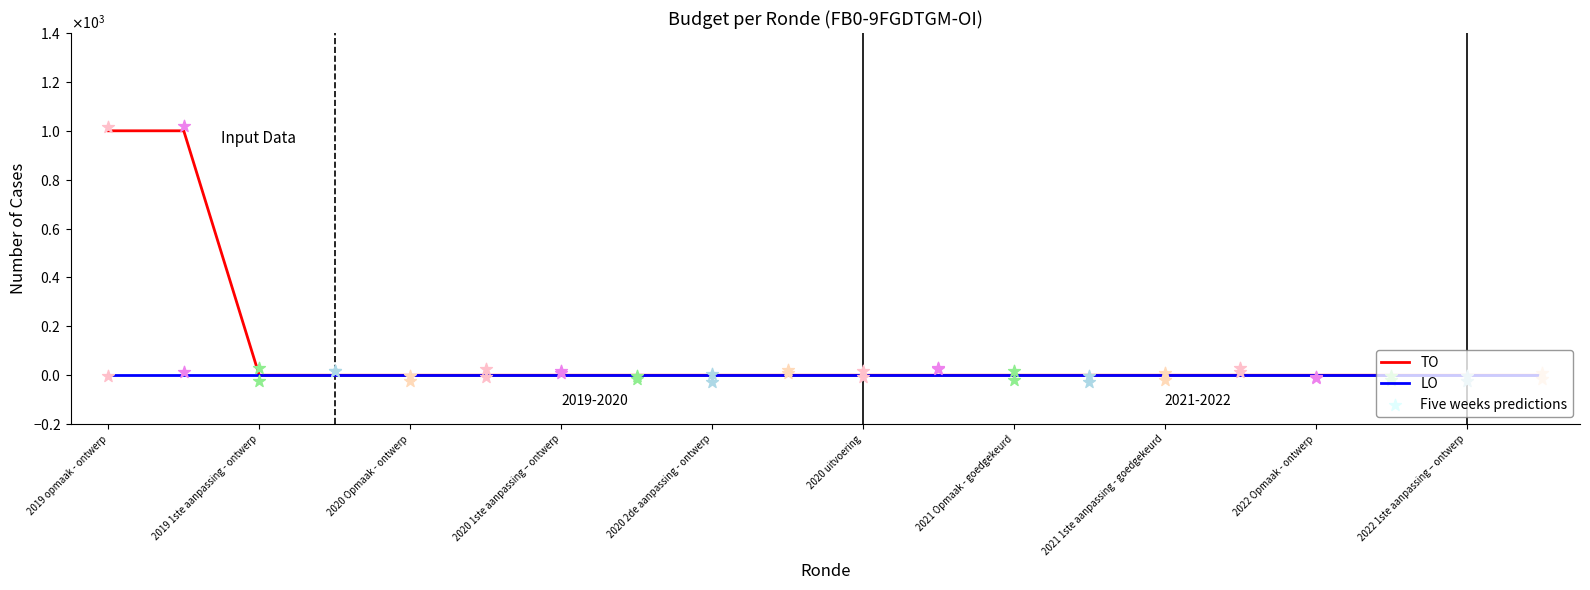

Which series reaches the maximum Y coordinate?

TO